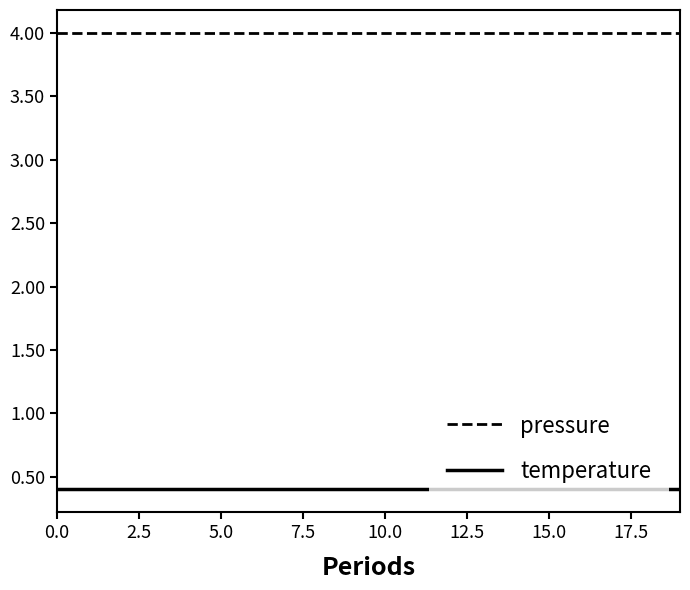

What is the minimum value for temperature?

0.4